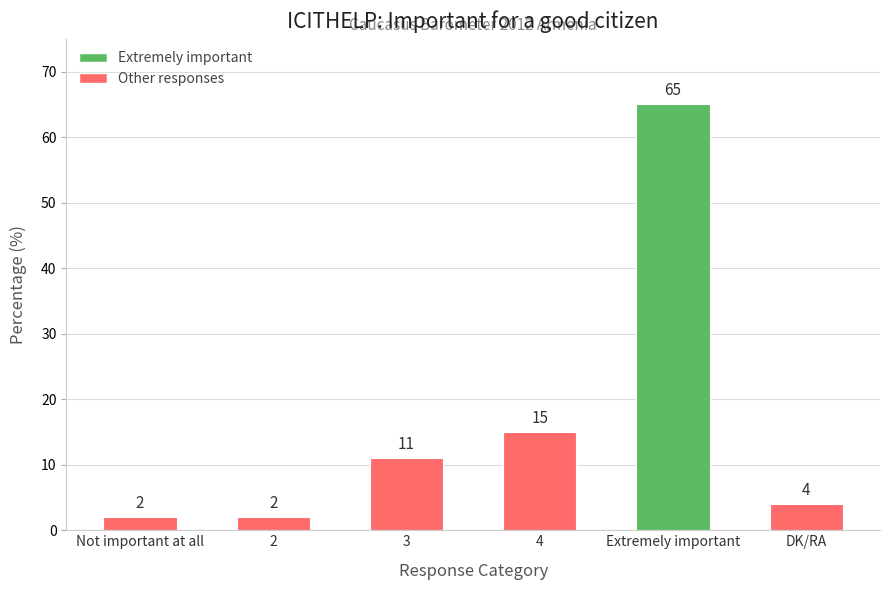

Reading left to right, extract all data points from this chart.

2	2	11	15	65	4